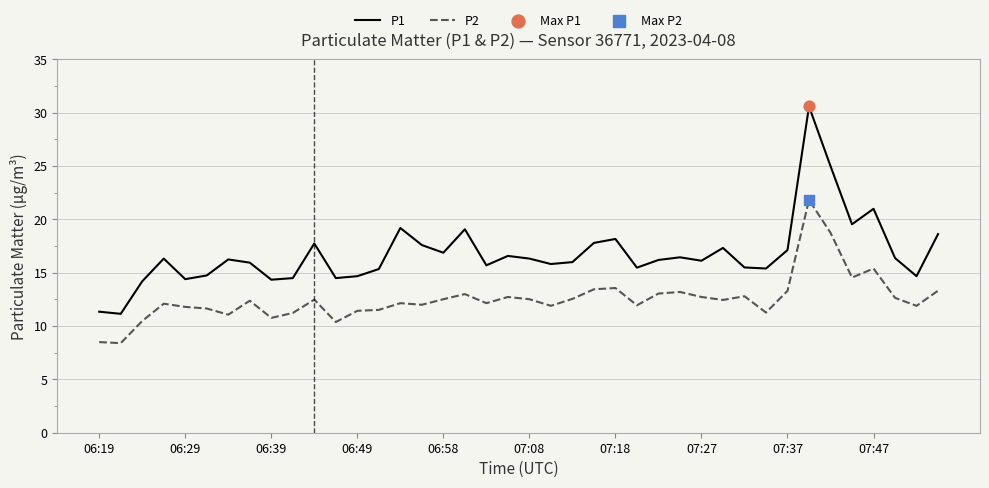

Rank the series by their maximum value, from lowest to highest.

P2, P1